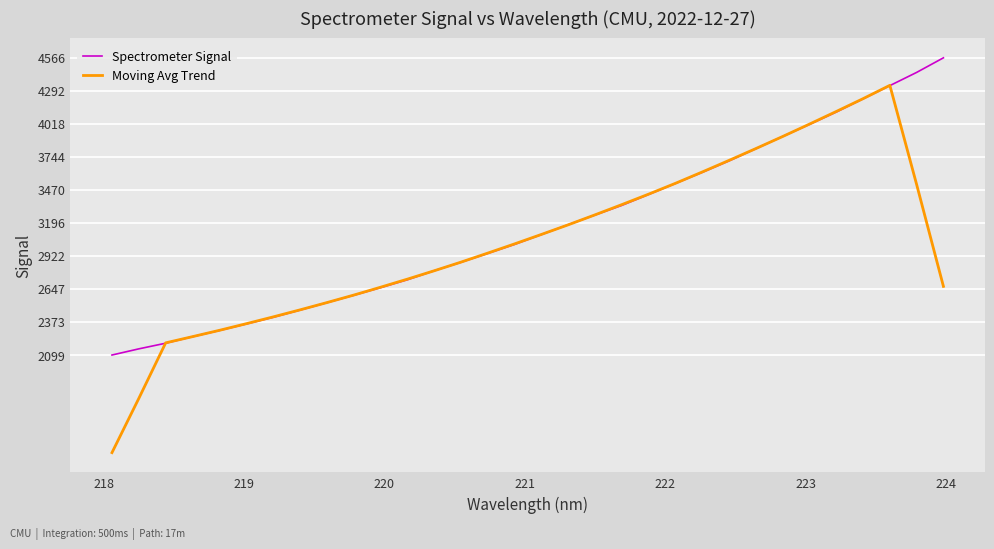

After their last crossing, which series has the higher values: Moving Avg Trend or Spectrometer Signal?

Spectrometer Signal